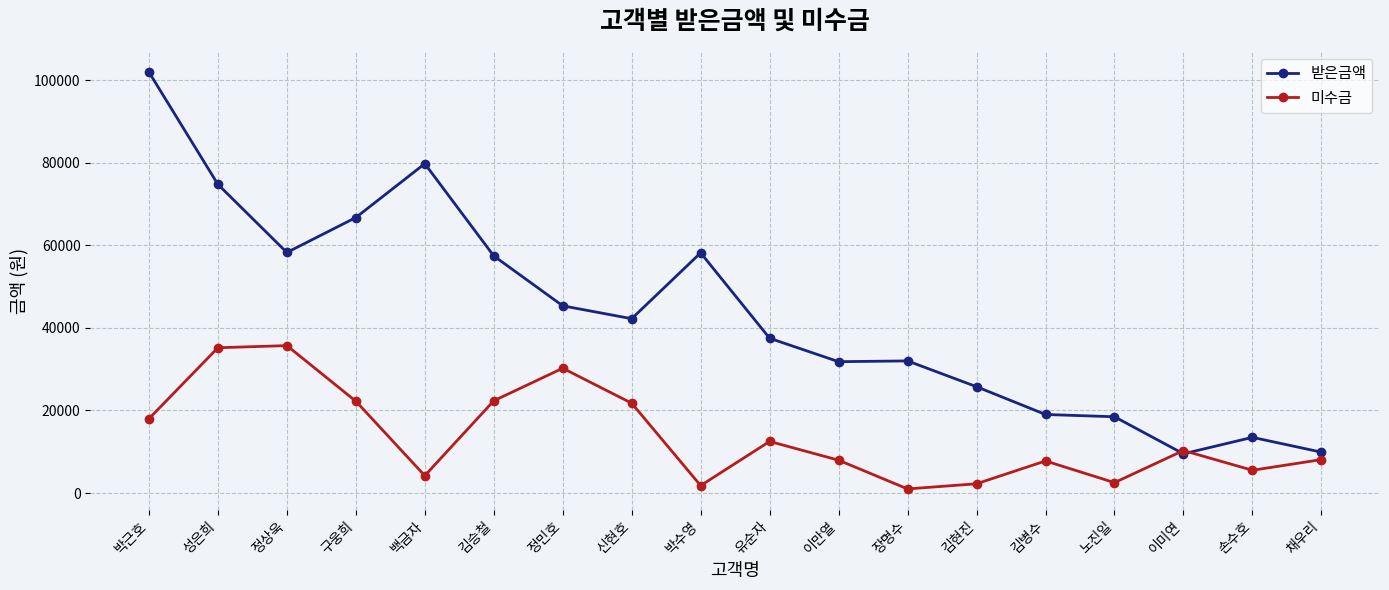

Is the value of 받은금액 at 구웅희 greater than the value of 미수금 at 유순자?

Yes